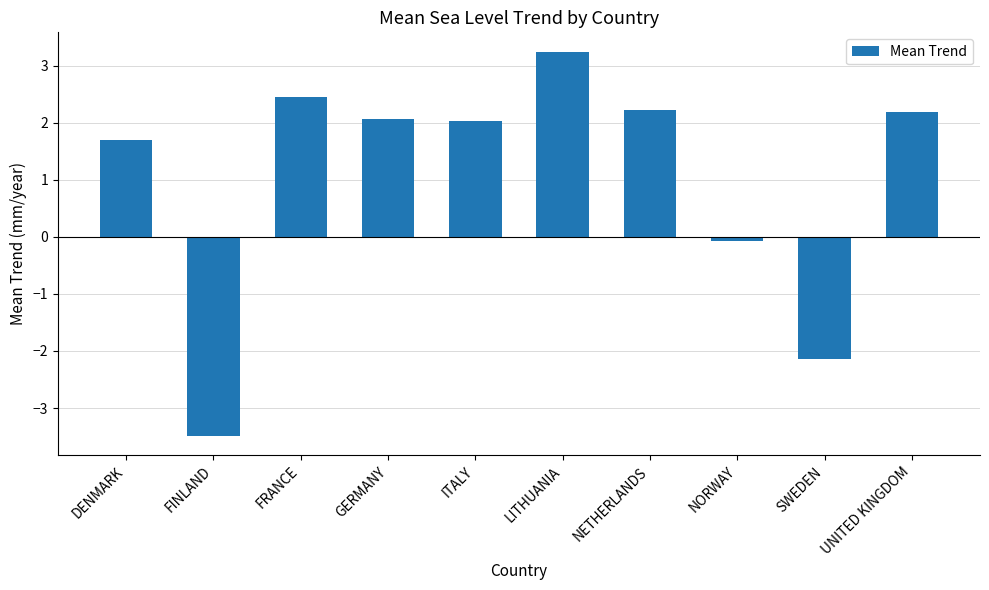

The chart shows a value of 3.2 at LITHUANIA. True or false?

True